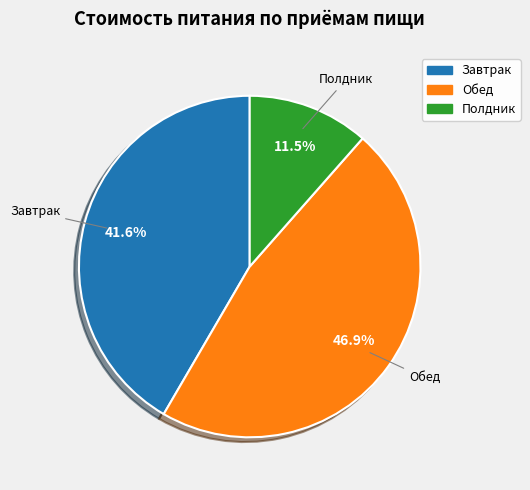

What percentage is NOT represented by Обед?

53.1%